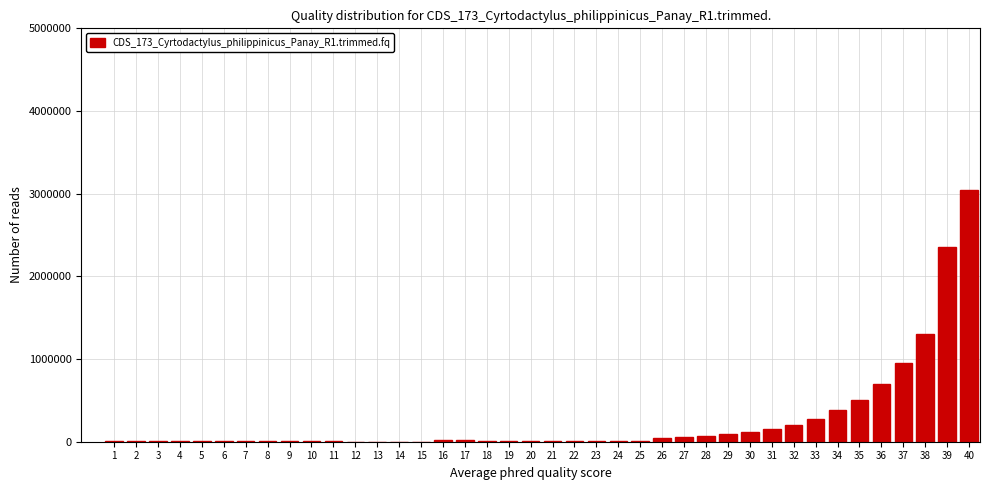

What is the greatest value displayed?

3050000